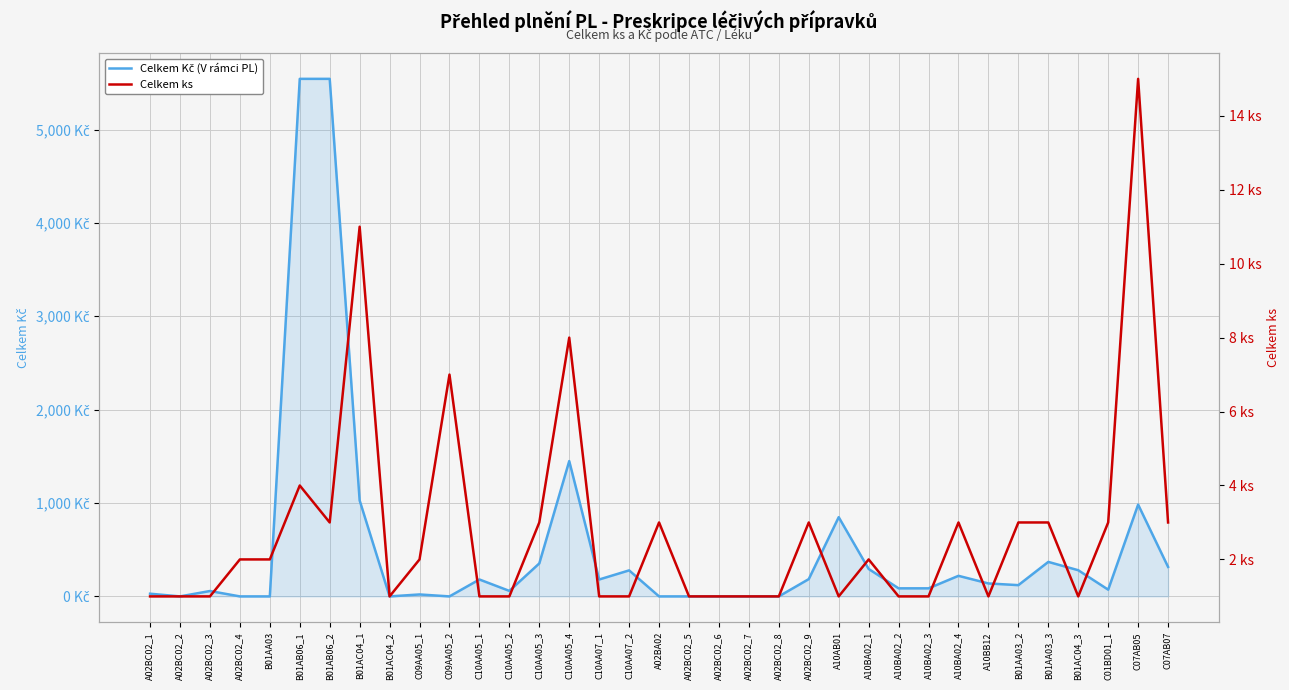

What is the greatest value displayed?

5542.5